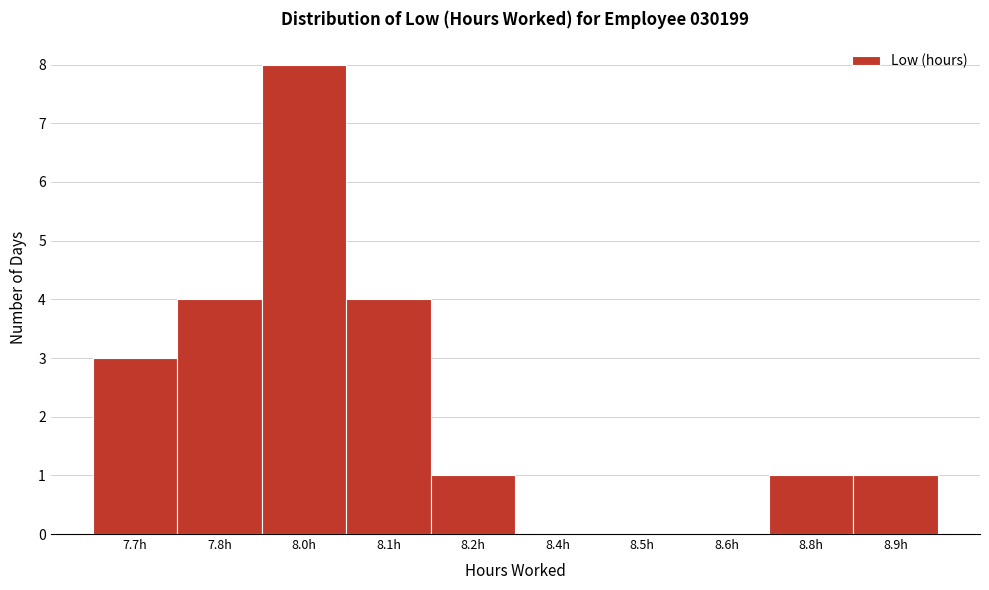

Reading right to left, extract all data points from this chart.

8.9h=1	8.8h=1	8.6h=0	8.5h=0	8.4h=0	8.2h=1	8.1h=4	8.0h=8	7.8h=4	7.7h=3